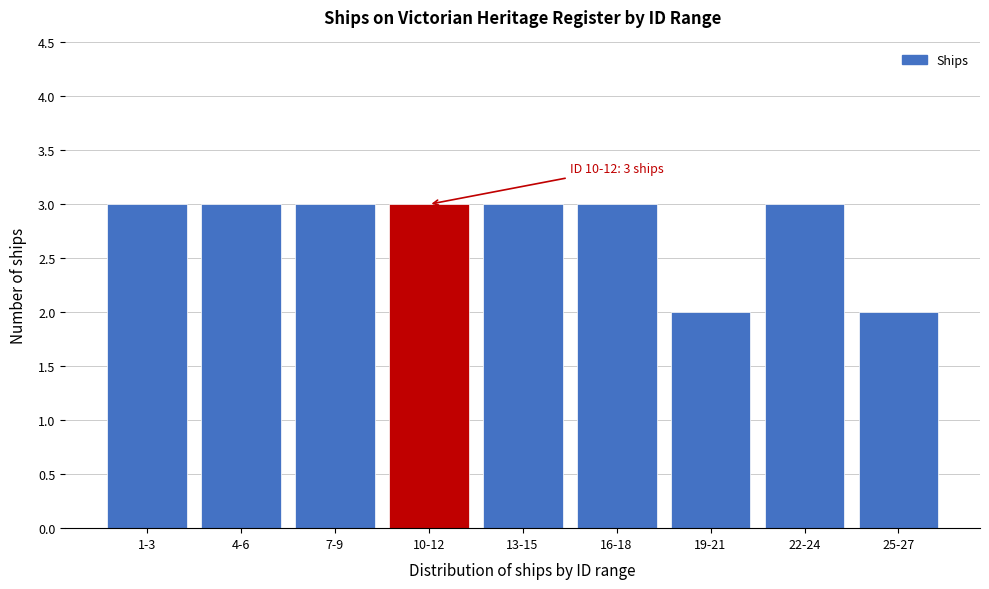

Reading right to left, list all the values displayed in this chart.

2	3	2	3	3	3	3	3	3